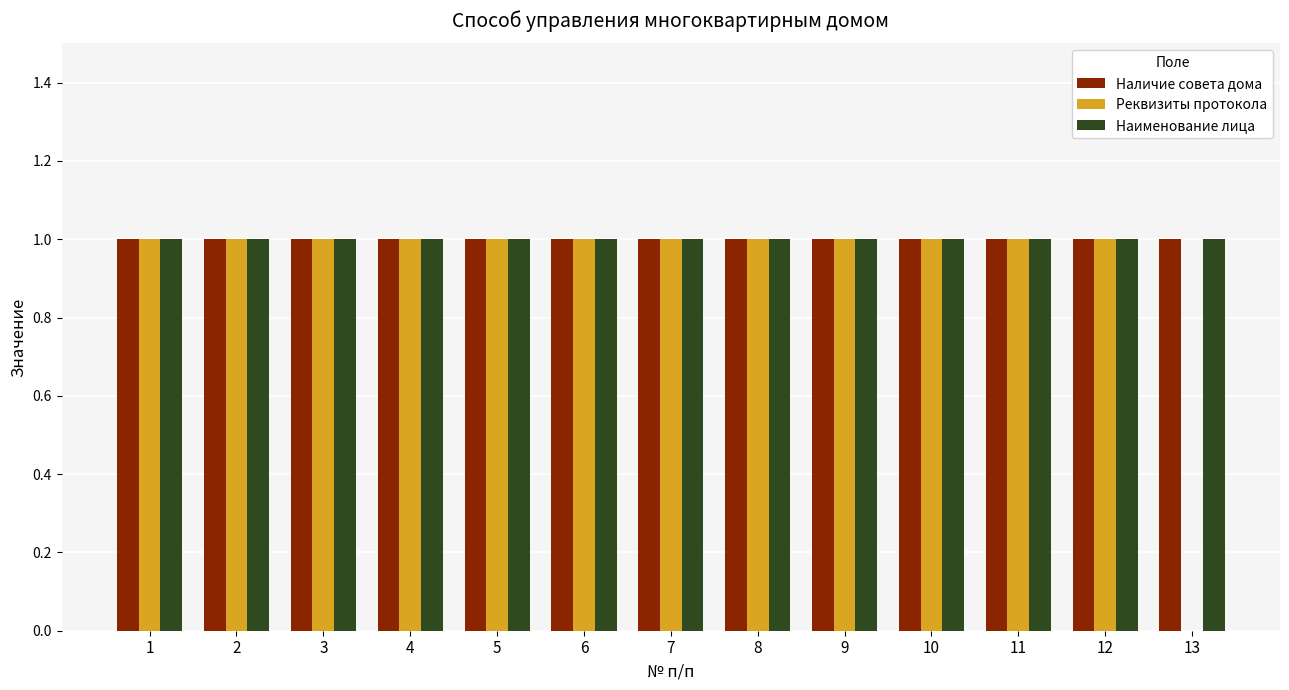

What are all the series names shown in the legend?

Наличие совета дома, Реквизиты протокола, Наименование лица